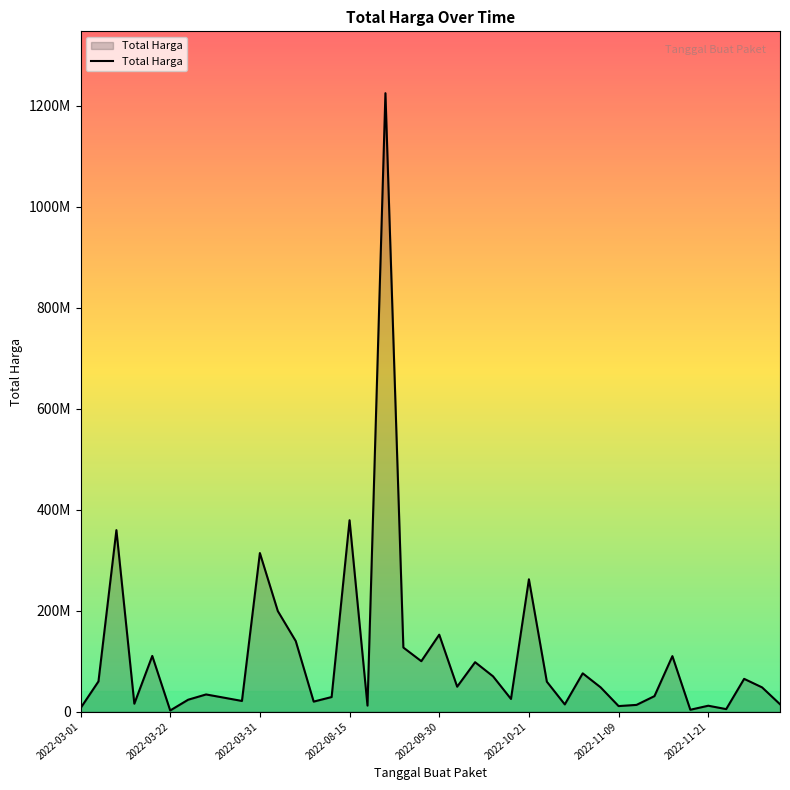

Does the chart have visible grid lines?

No